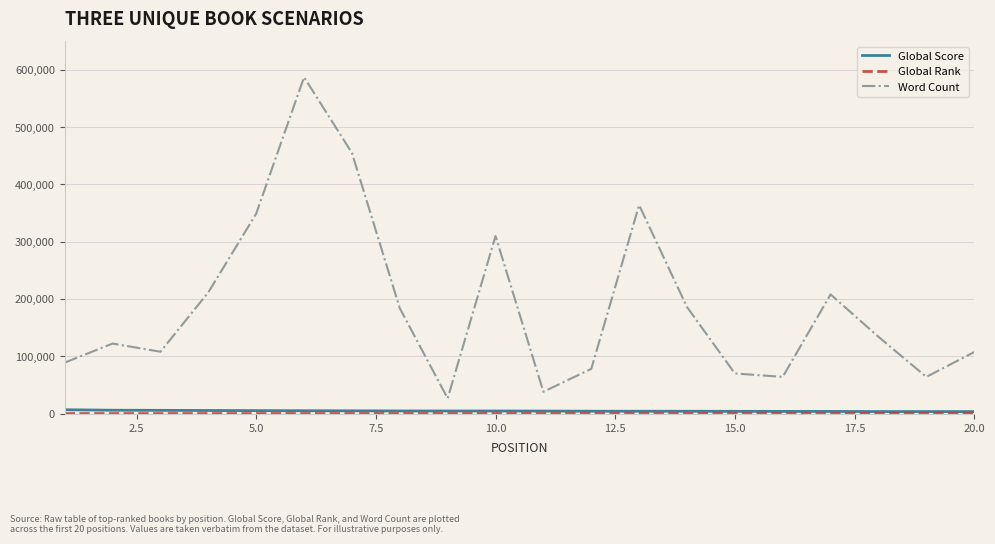

Which series has the widest spread of values?

Word Count